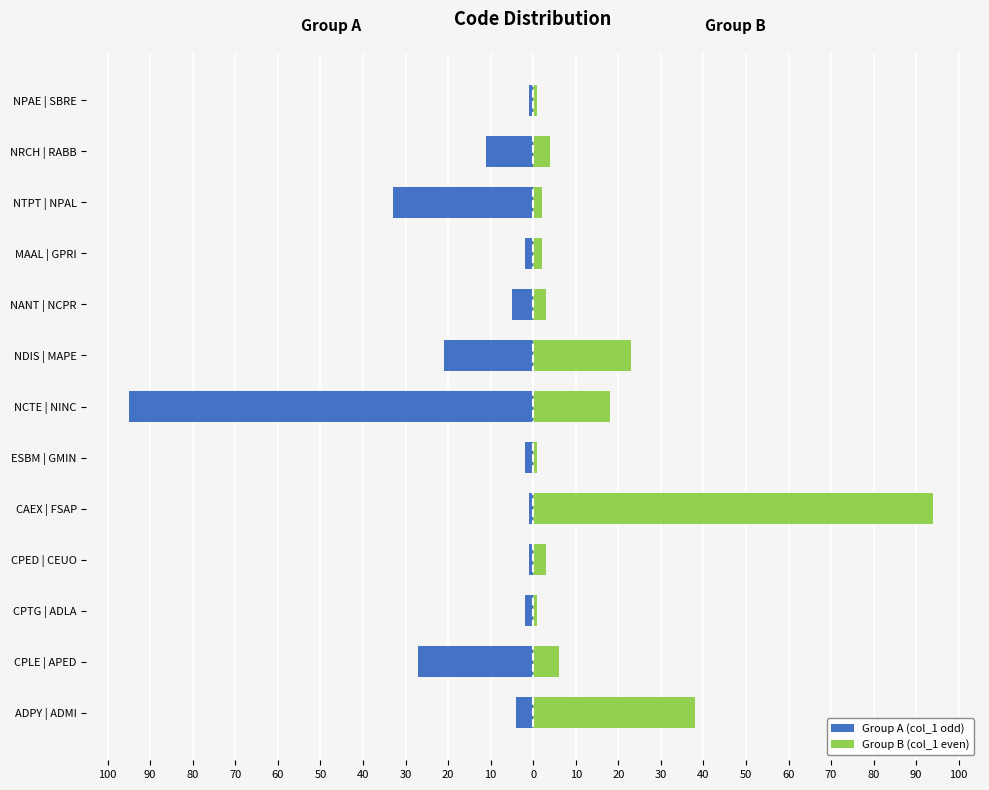

What is the difference between the maximum and minimum values in the Group B (col_1 even) series?

93